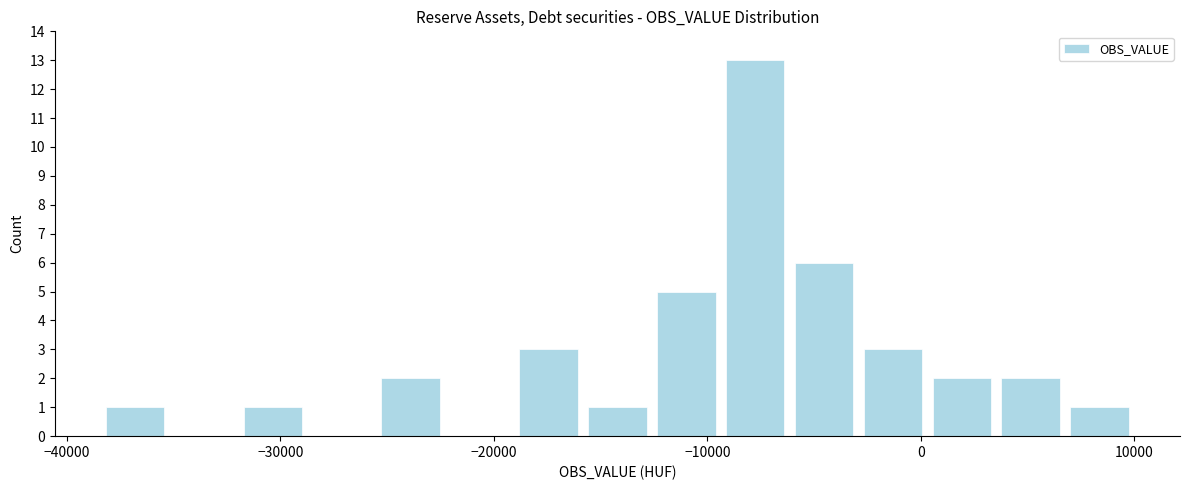

Read against the x-axis, roughly where is the centre of the tallest bar?

-8000